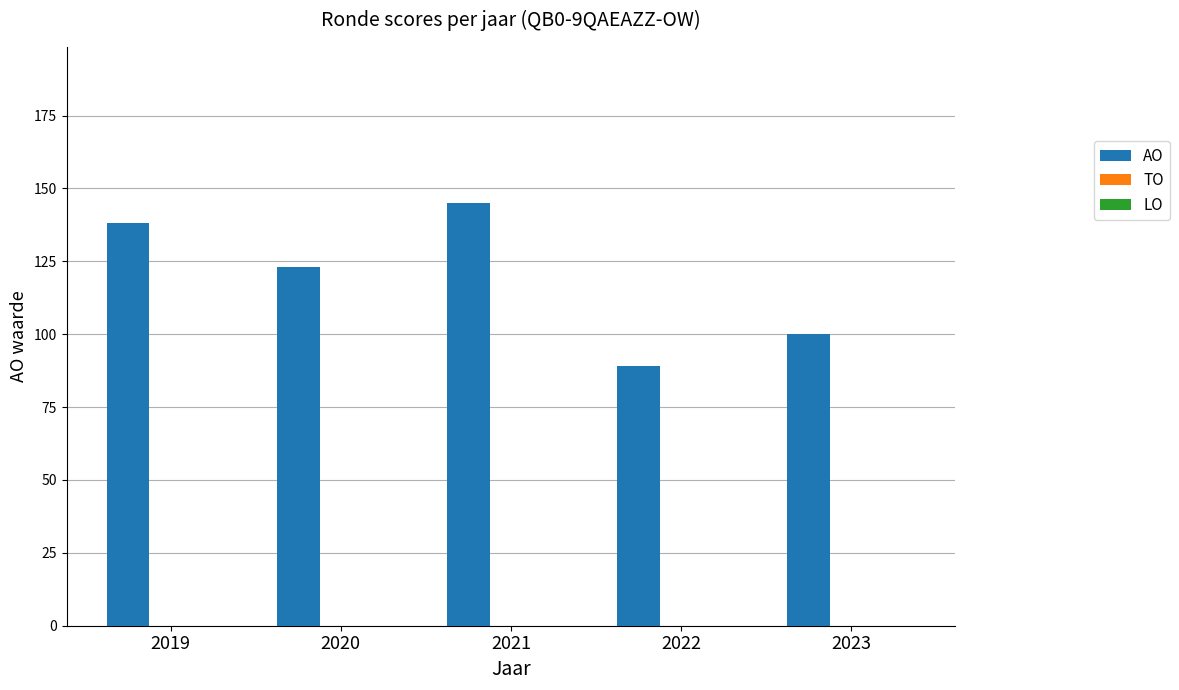

Reading left to right, list all the values displayed in this chart.

138	123	145	89	100